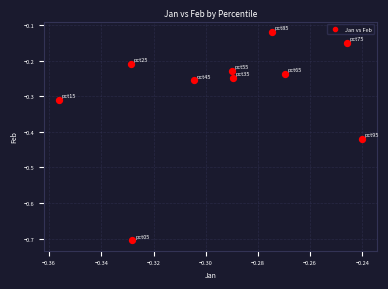

What is the range of Y values (max minus min)?

0.6